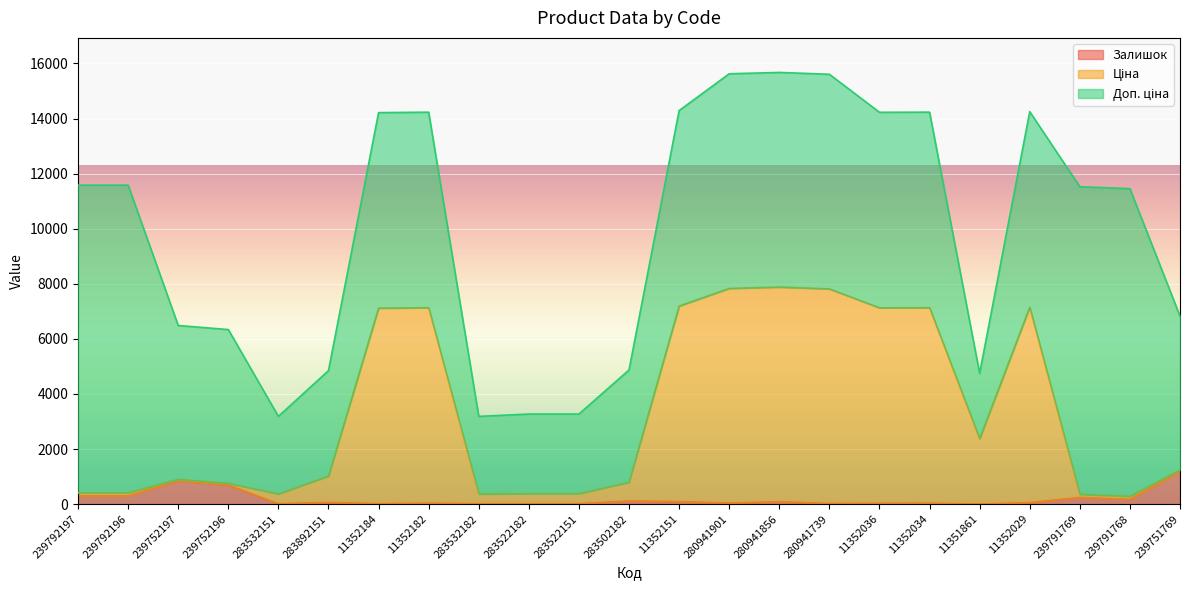

At which label does Залишок reach its peak?

239751769